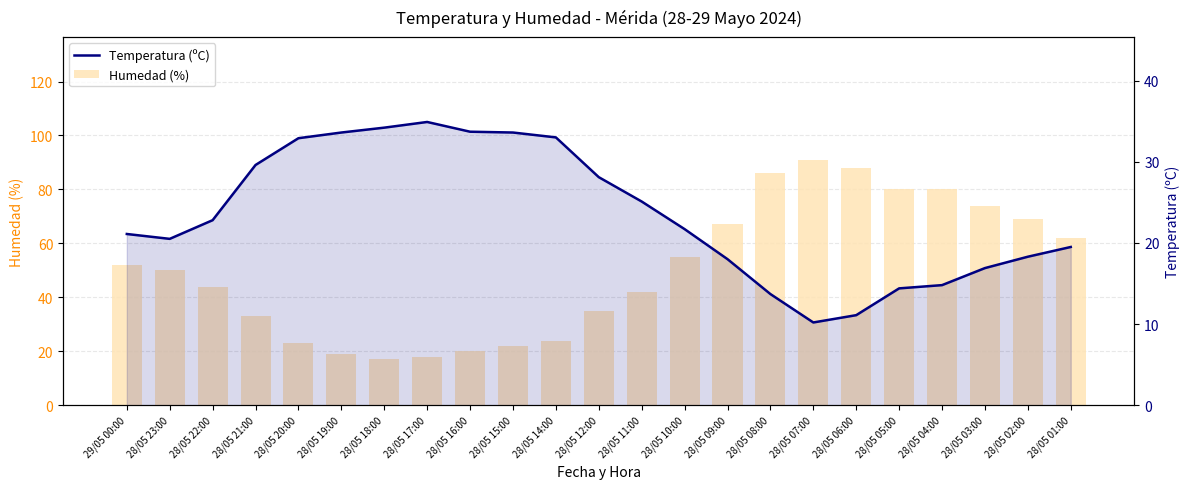

What is the difference between the second highest and second lowest values in the Humedad (%) series?

70.0